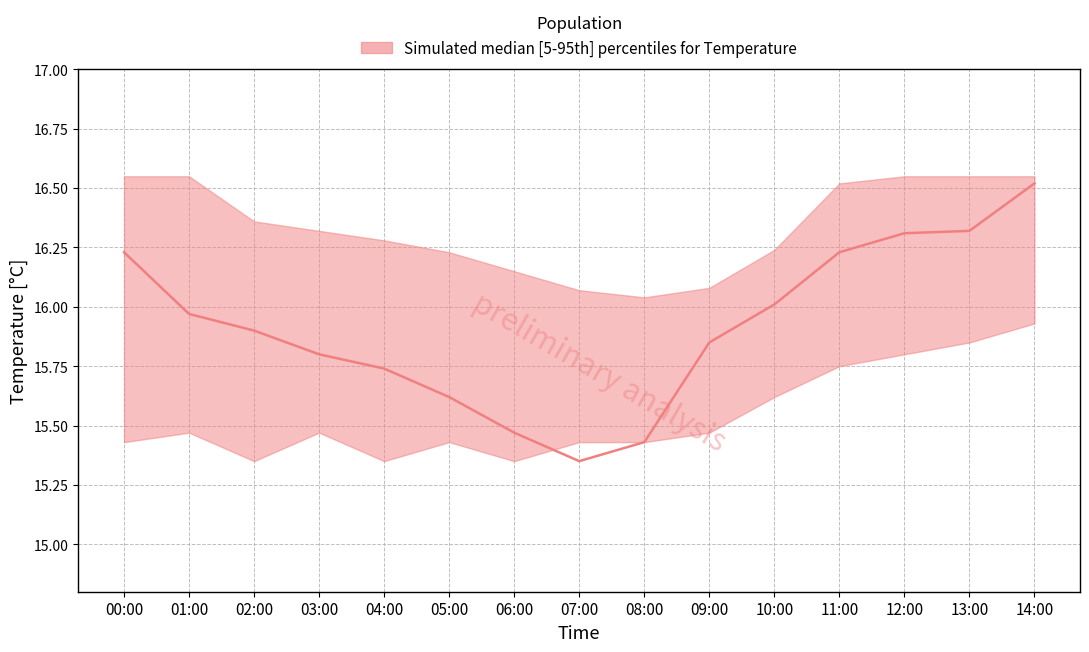

At how many categories does at least one series exceed 16?

15